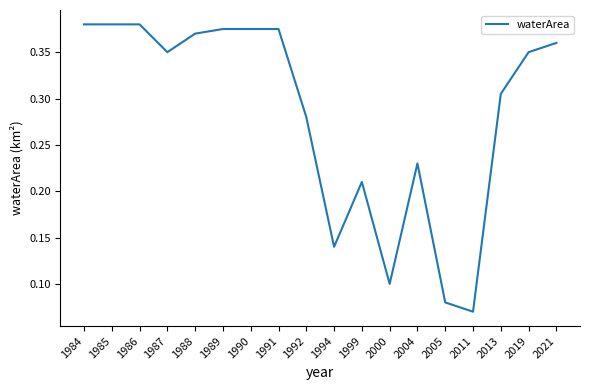

The value at 2021 is 0.6. True or false?

False